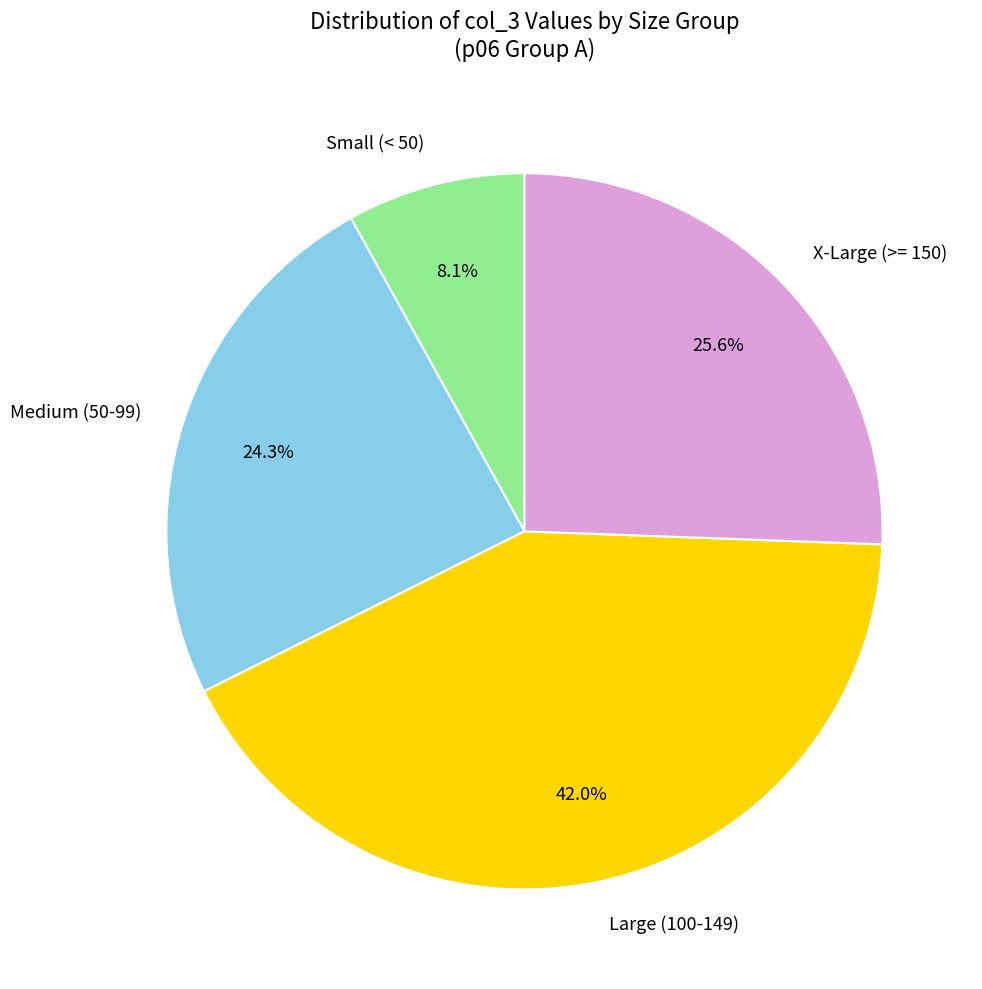

How many segments does this pie chart have?

4